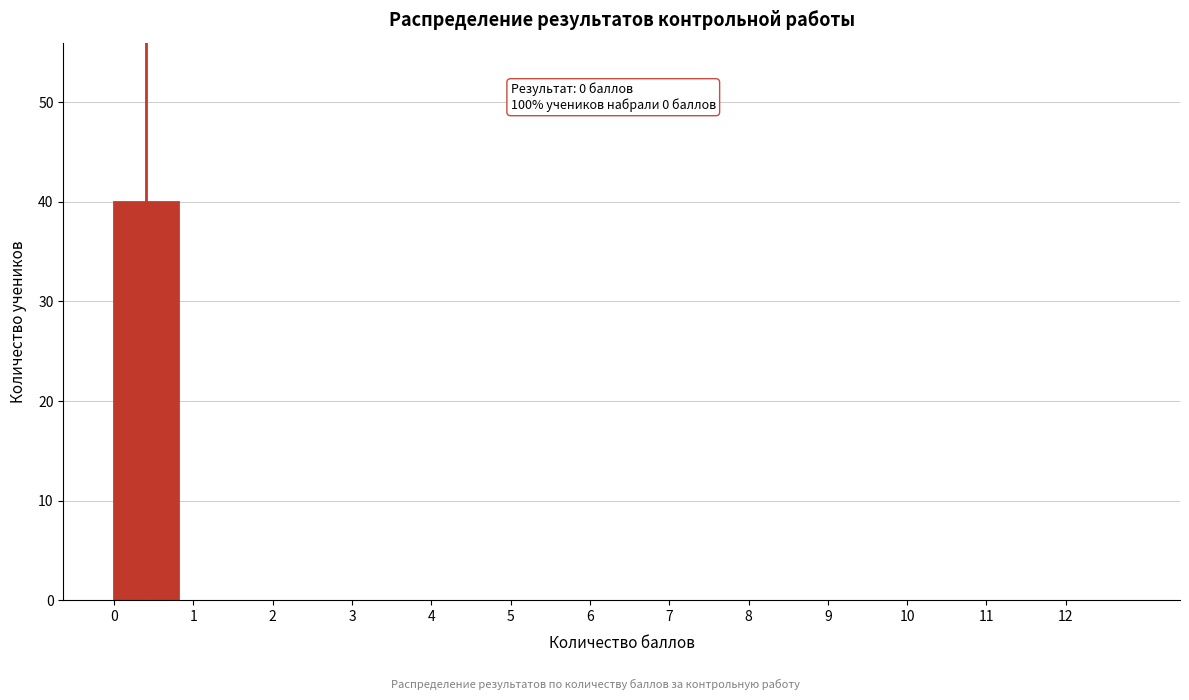

Over which range of the x-axis is the bar tallest?

0 to 1